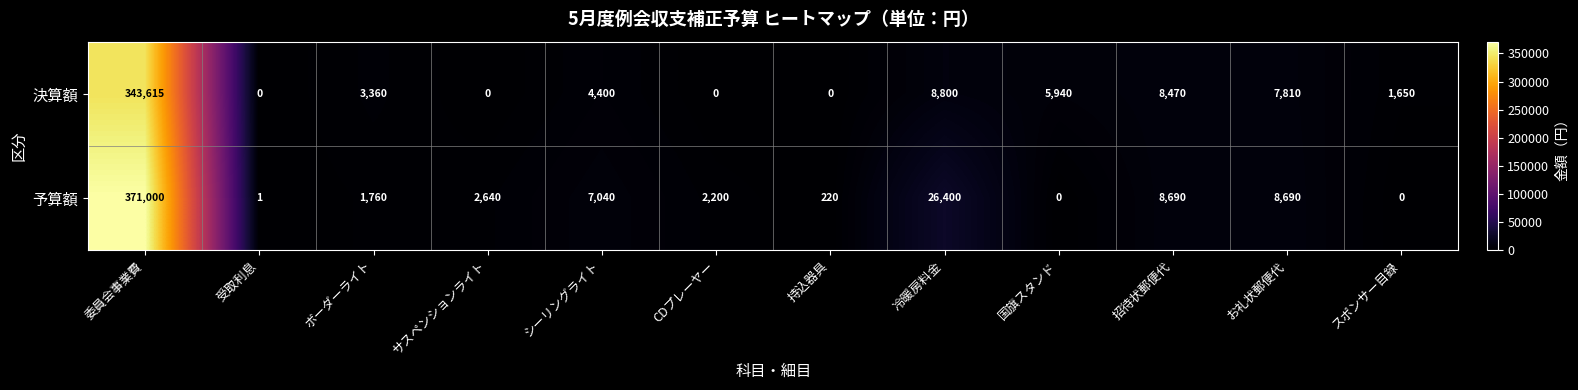

What is the spread (max minus min) of values at 招待状郵便代?

220